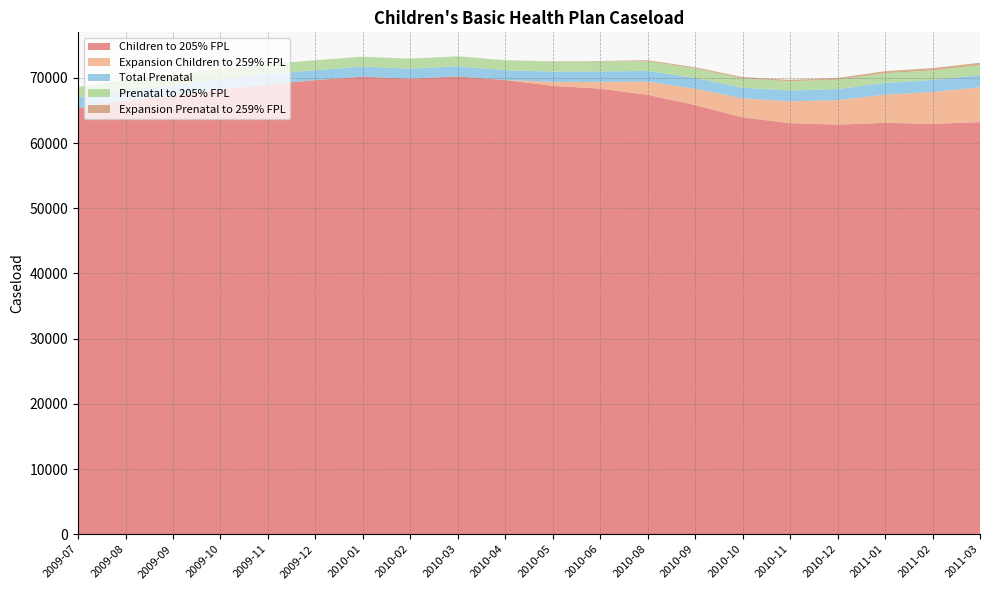

Reading left to right, transcribe all the data shown in this chart.

Children to 205% FPL: 2009-07=65349	2009-08=66531	2009-09=67239	2009-10=68234	2009-11=69011	2009-12=69640	2010-01=70186	2010-02=69887	2010-03=70212	2010-04=69663	2010-05=68771	2010-06=68340	2010-08=67389	2010-09=65824	2010-10=63930	2010-11=63053	2010-12=62818	2011-01=63103	2011-02=62932	2011-03=63205
Expansion Children to 259% FPL: 2009-07=0	2009-08=0	2009-09=0	2009-10=0	2009-11=0	2009-12=0	2010-01=0	2010-02=0	2010-03=0	2010-04=0	2010-05=600	2010-06=1029	2010-08=2018	2010-09=2505	2010-10=2935	2010-11=3342	2010-12=3759	2011-01=4316	2011-02=4888	2011-03=5358
Total Prenatal: 2009-07=1621	2009-08=1568	2009-09=1571	2009-10=1561	2009-11=1563	2009-12=1528	2010-01=1532	2010-02=1523	2010-03=1550	2010-04=1517	2010-05=1575	2010-06=1607	2010-08=1650	2010-09=1644	2010-10=1623	2010-11=1652	2010-12=1701	2011-01=1802	2011-02=1835	2011-03=1875
Prenatal to 205% FPL: 2009-07=1621	2009-08=1568	2009-09=1571	2009-10=1561	2009-11=1563	2009-12=1528	2010-01=1532	2010-02=1523	2010-03=1550	2010-04=1517	2010-05=1529	2010-06=1524	2010-08=1488	2010-09=1457	2010-10=1417	2010-11=1424	2010-12=1431	2011-01=1477	2011-02=1478	2011-03=1514
Expansion Prenatal to 259% FPL: 2009-07=0	2009-08=0	2009-09=0	2009-10=0	2009-11=0	2009-12=0	2010-01=0	2010-02=0	2010-03=0	2010-04=0	2010-05=46	2010-06=83	2010-08=162	2010-09=187	2010-10=206	2010-11=228	2010-12=270	2011-01=325	2011-02=357	2011-03=361